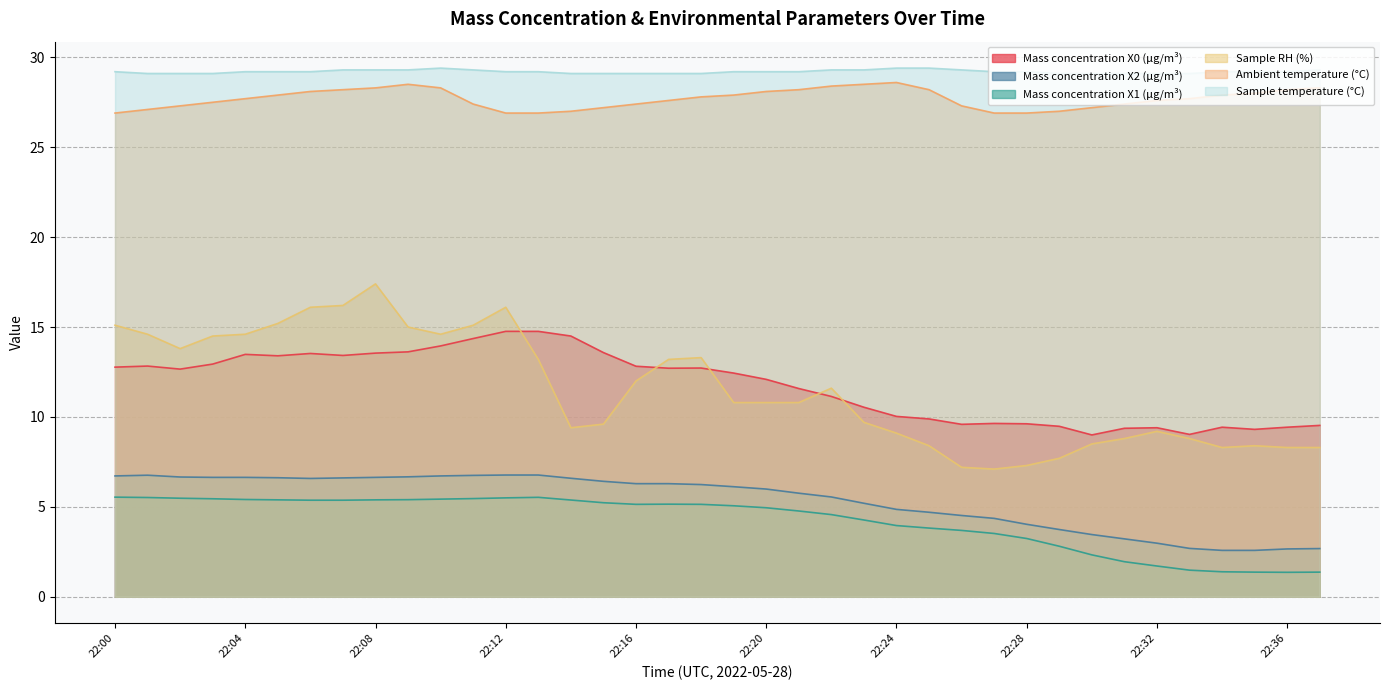

What is the sum of the Mass concentration X1 (μg/m³) values at 22:22 and 22:13?

10.1